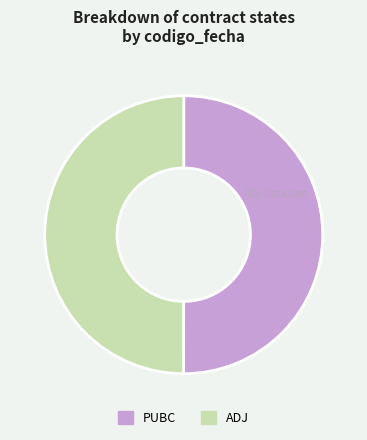

Approximately how many times larger is the value at ADJ compared to PUBC?

1.0